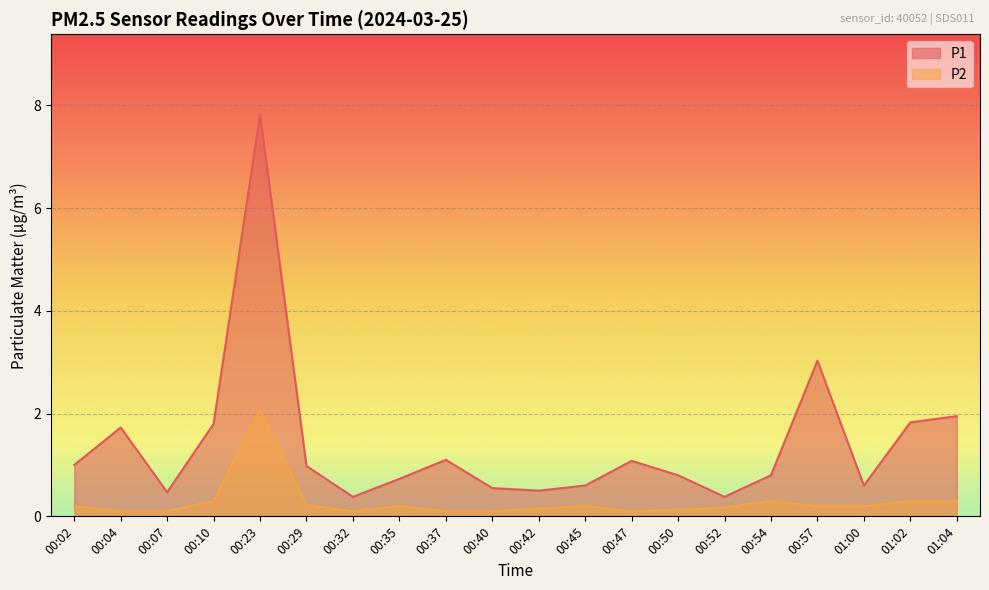

What is the sum of all P2 values?

5.5